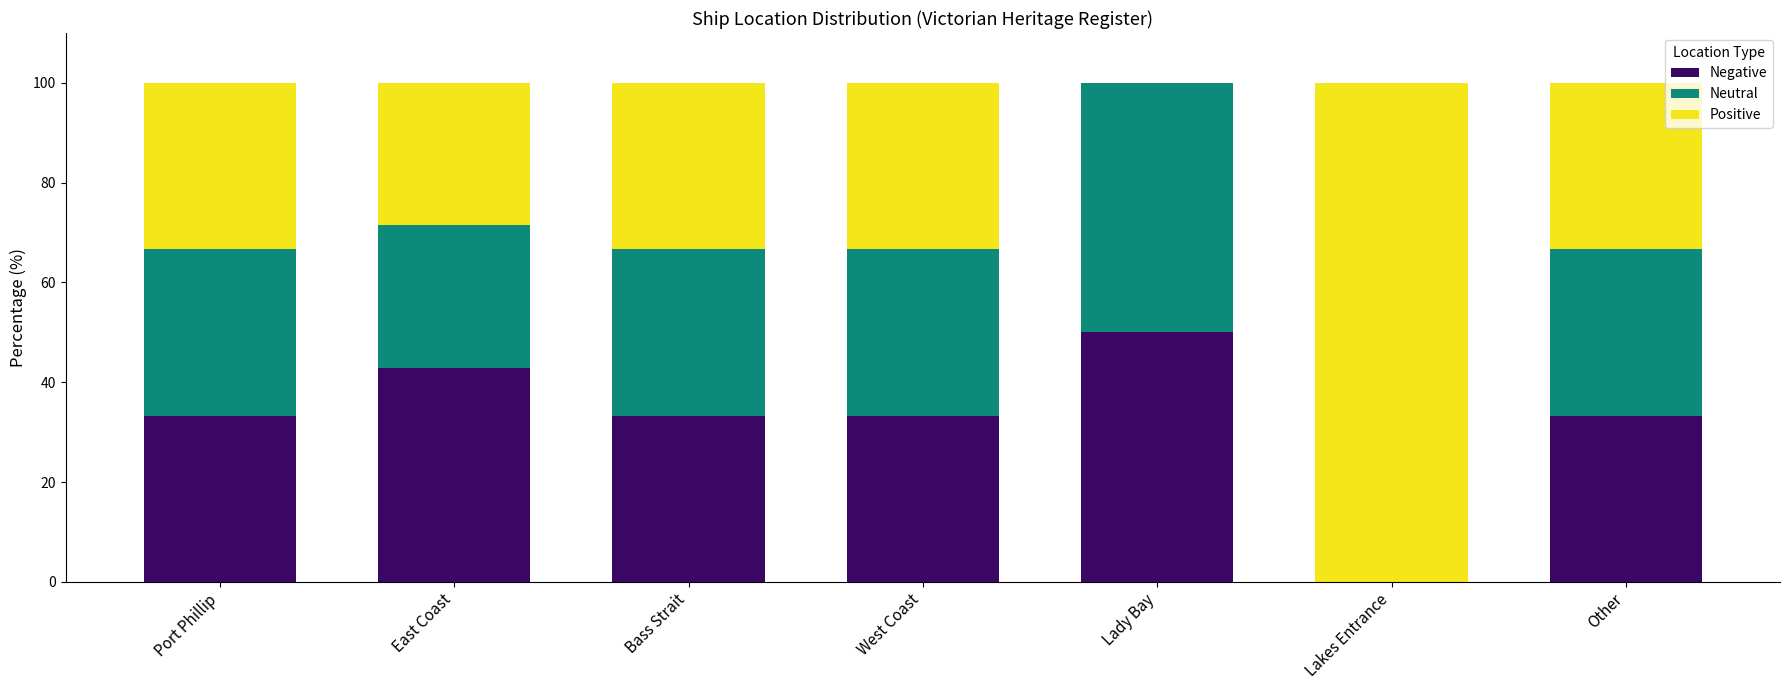

At which label does Negative first exceed 33?

Port Phillip